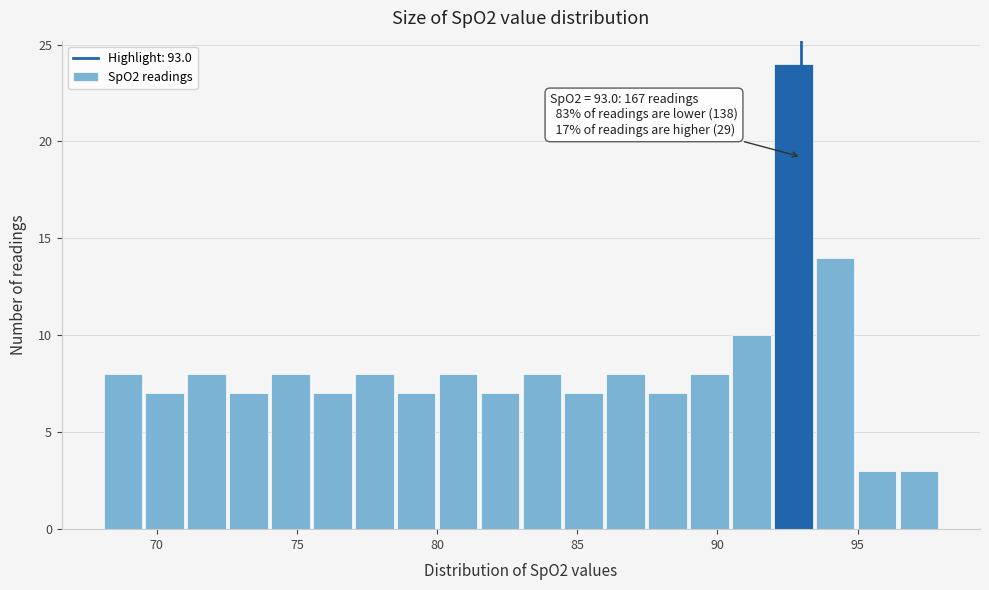

Around what value on the x-axis is the tallest bar? Give the approximate position of its centre, as read against the axis.

92.5